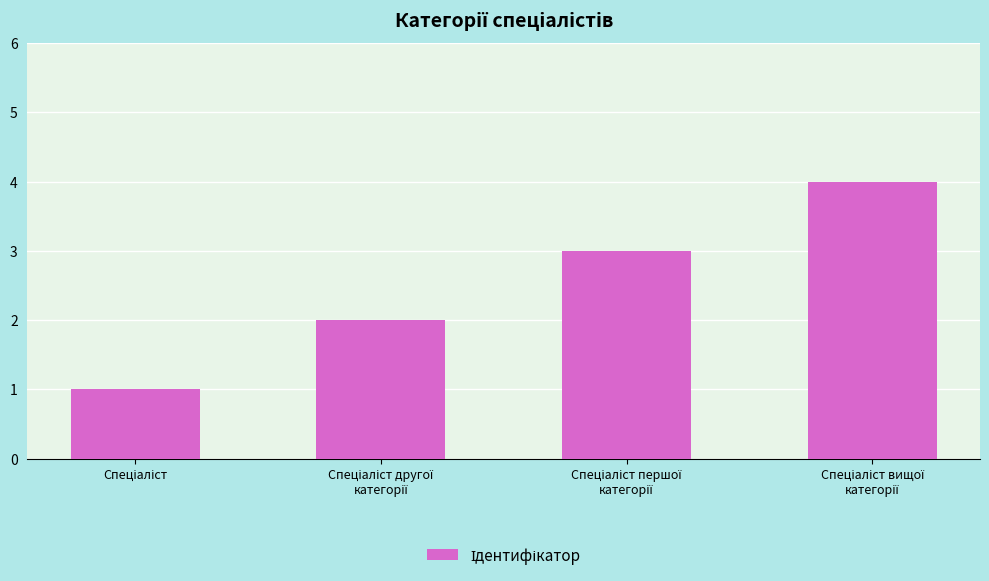

What is the maximum value shown in the chart?

4